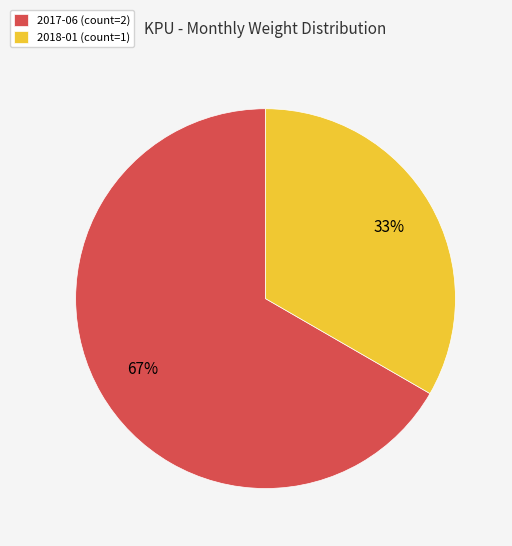

Approximately how many times larger is the value at 2017-06 compared to 2018-01?

2.0